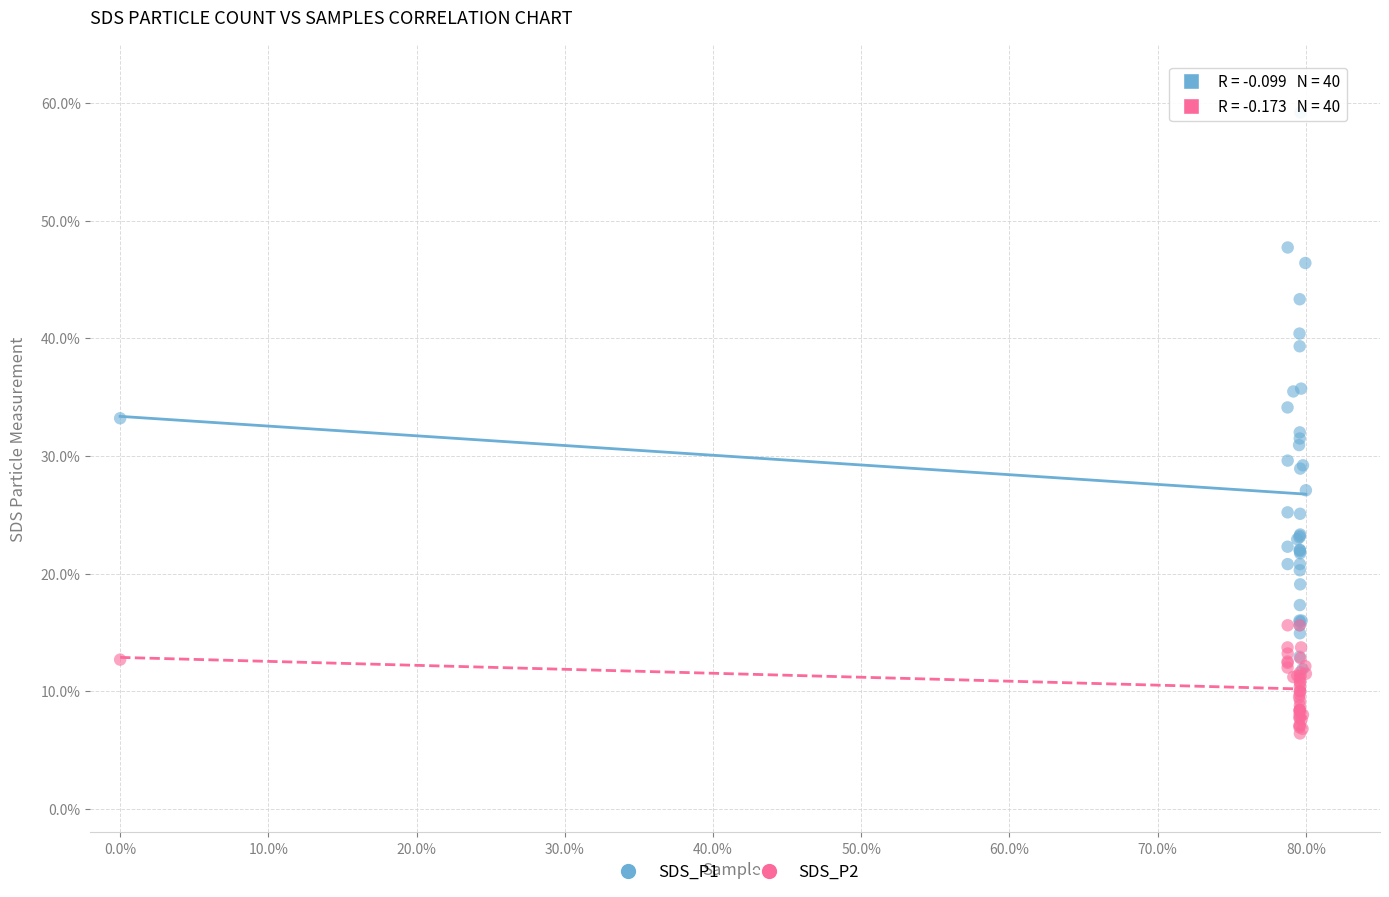

What are all the series names shown in the legend?

SDS_P1, SDS_P2